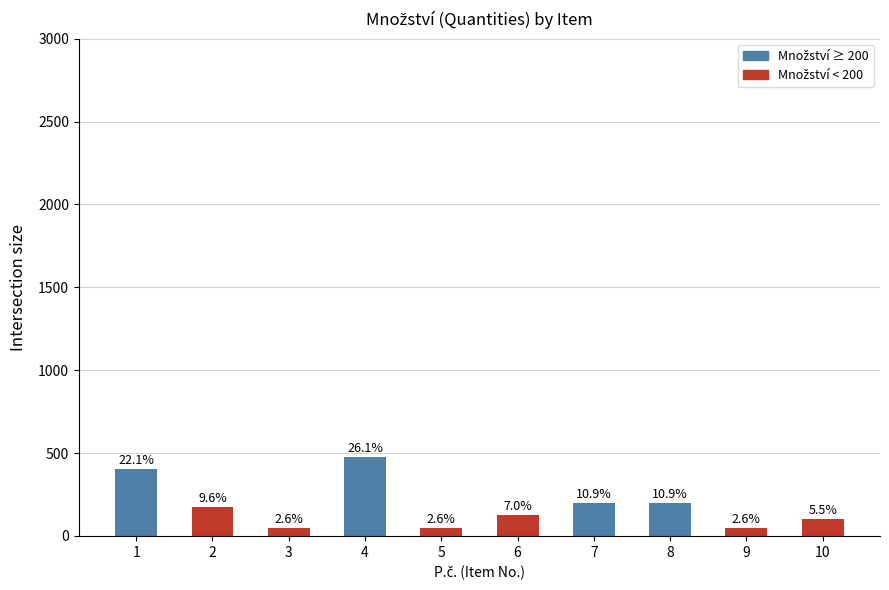

How many bars are there in total?

10